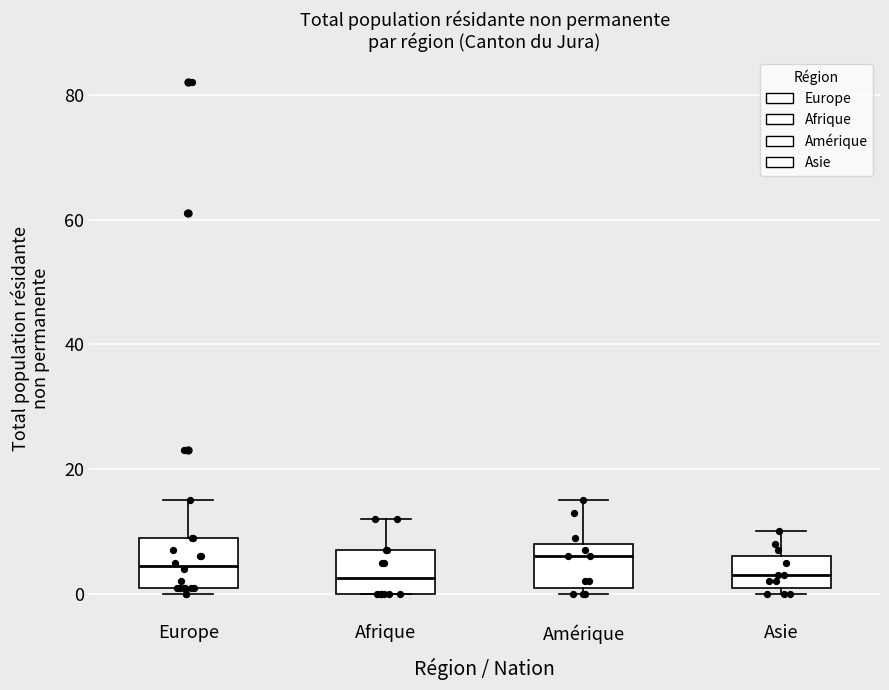

Reading left to right, read every box against the y-axis: the position of its median line, the range the box covers, and the ends of its whiskers. The values are not printed on the chart, so give them approximately, as read against the axis.

Europe: median 4, box 2 to 10, whiskers 0 to 16
Afrique: median 2, box 0 to 8, whiskers 0 to 12
Amérique: median 6, box 2 to 8, whiskers 0 to 16
Asie: median 4, box 2 to 6, whiskers 0 to 10